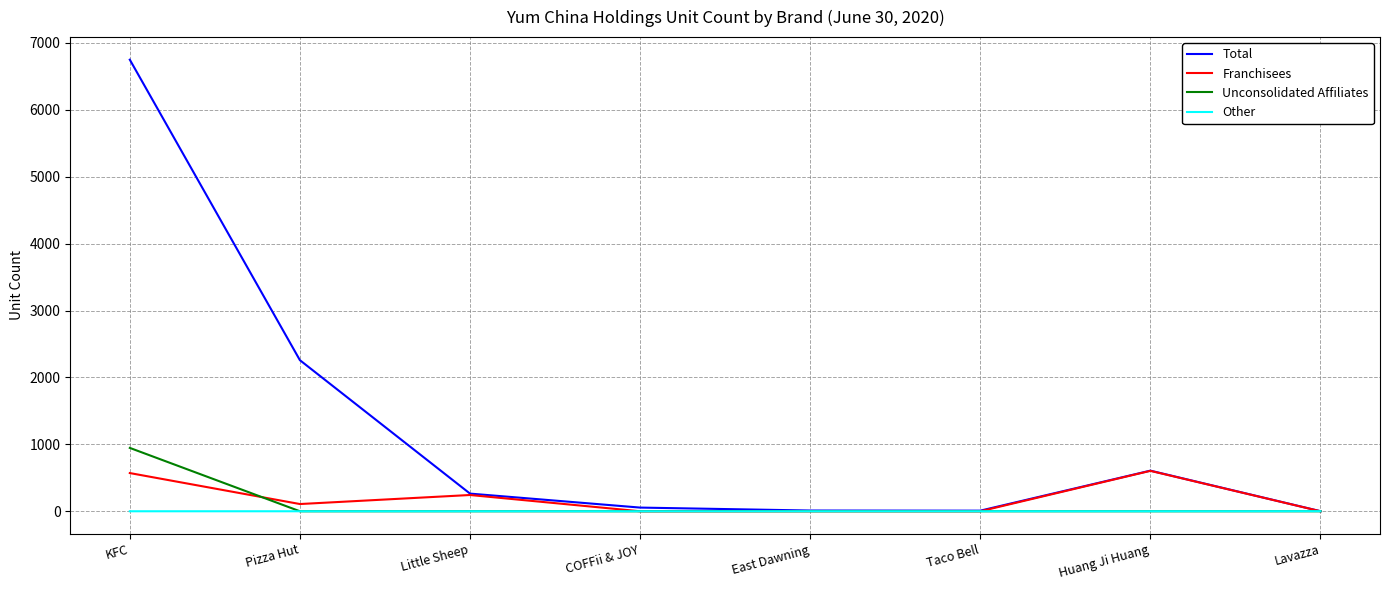

Which series has the widest spread of values?

Total